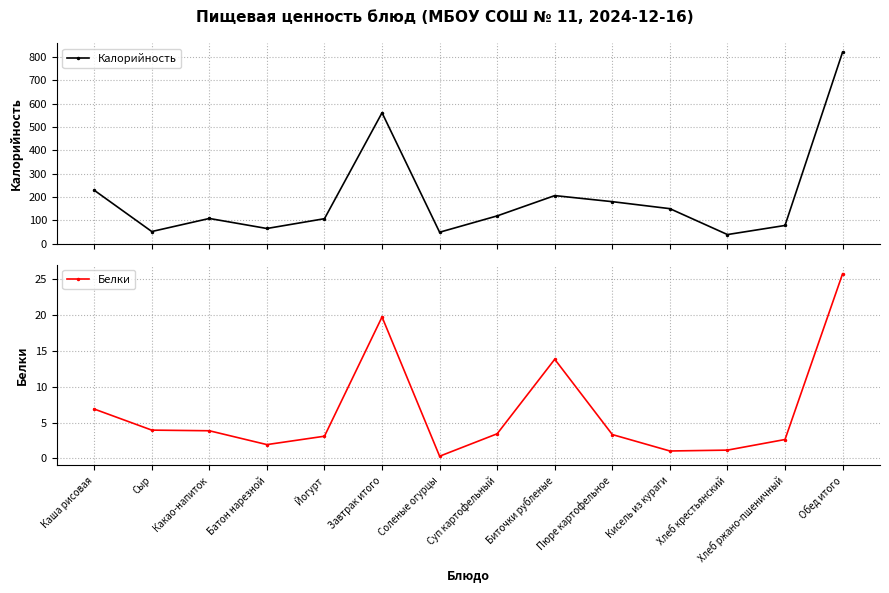

Between Завтрак итого and Суп картофельный, which series saw the biggest shift?

Калорийность